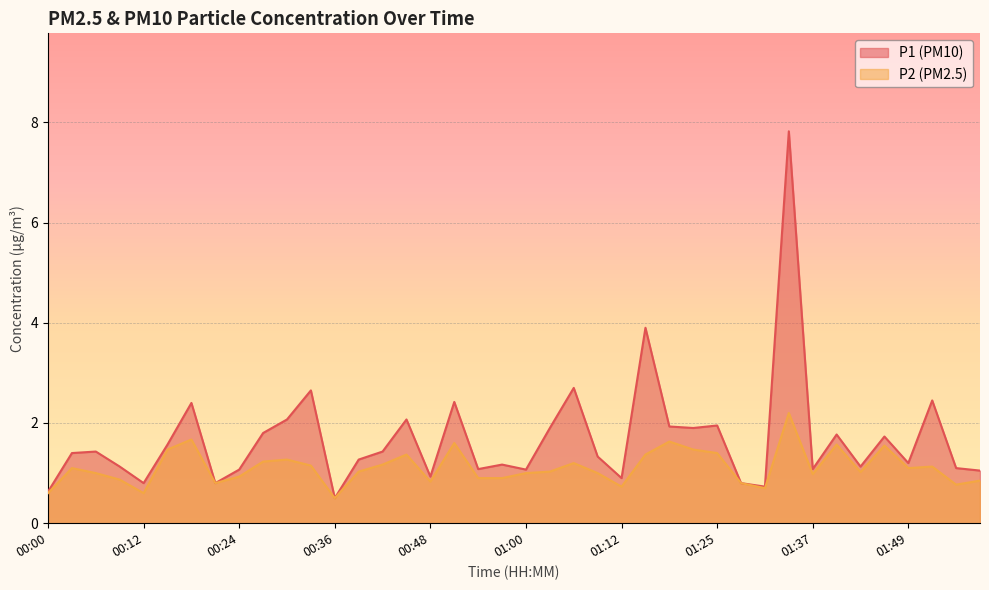

Rank the series at 00:45 from highest to lowest value.

P1, P2